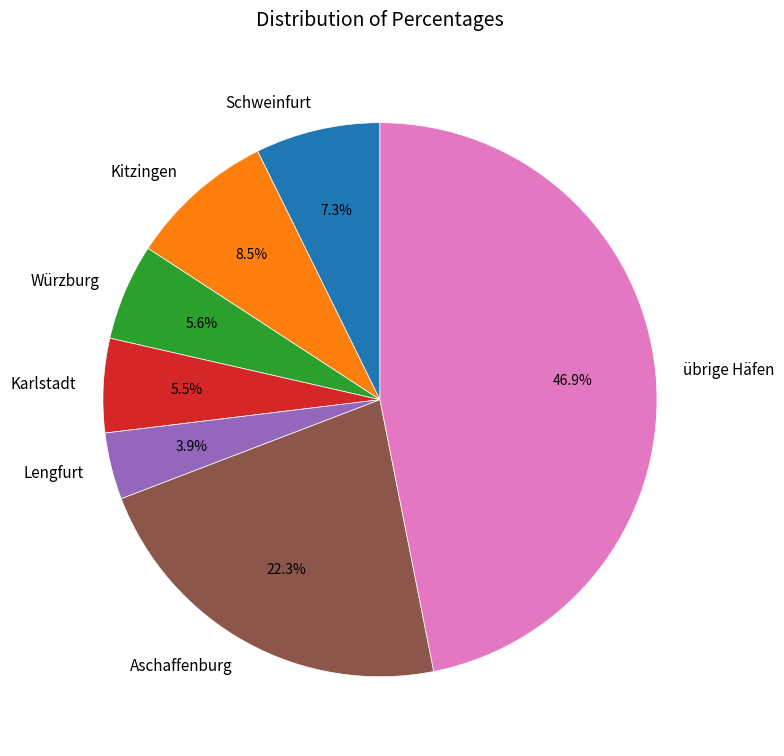

Is übrige Häfen the majority of the pie?

No